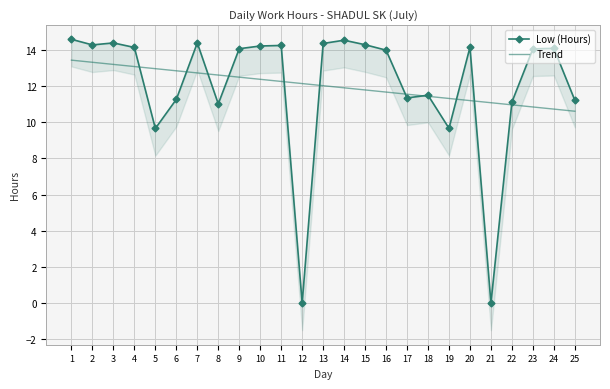

List the labels in order of Low (Hours) value, largest first.

1, 14, 3, 7, 13, 15, 2, 11, 10, 20, 4, 24, 9, 23, 16, 18, 17, 6, 25, 22, 8, 19, 5, 12, 21